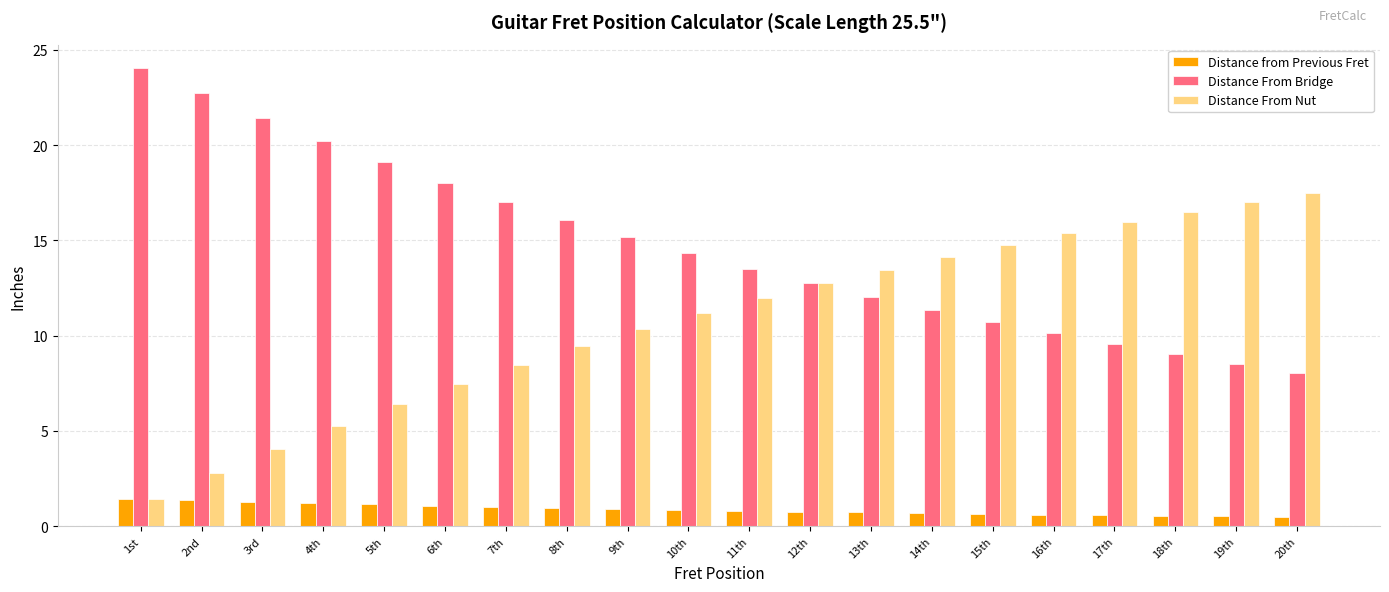

True or false: Distance From Nut has a value of 2.8 at 5th.

False